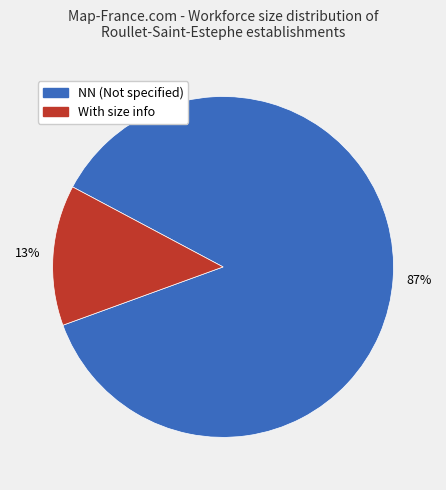

Does any single category account for the majority?

Yes